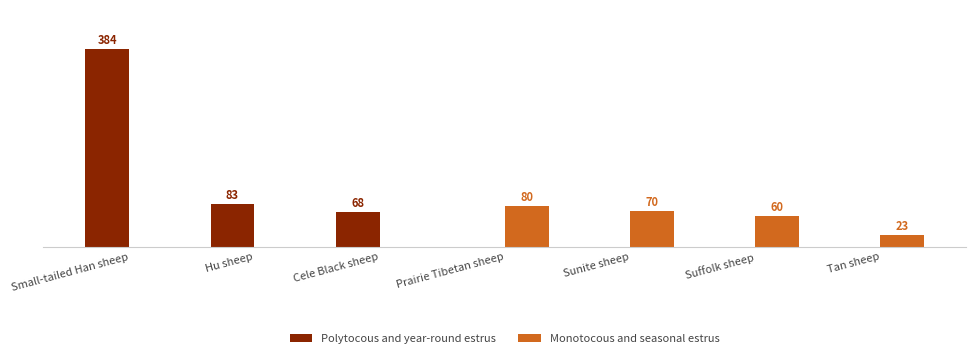

Are the bars grouped side by side (vs. stacked)?

Yes